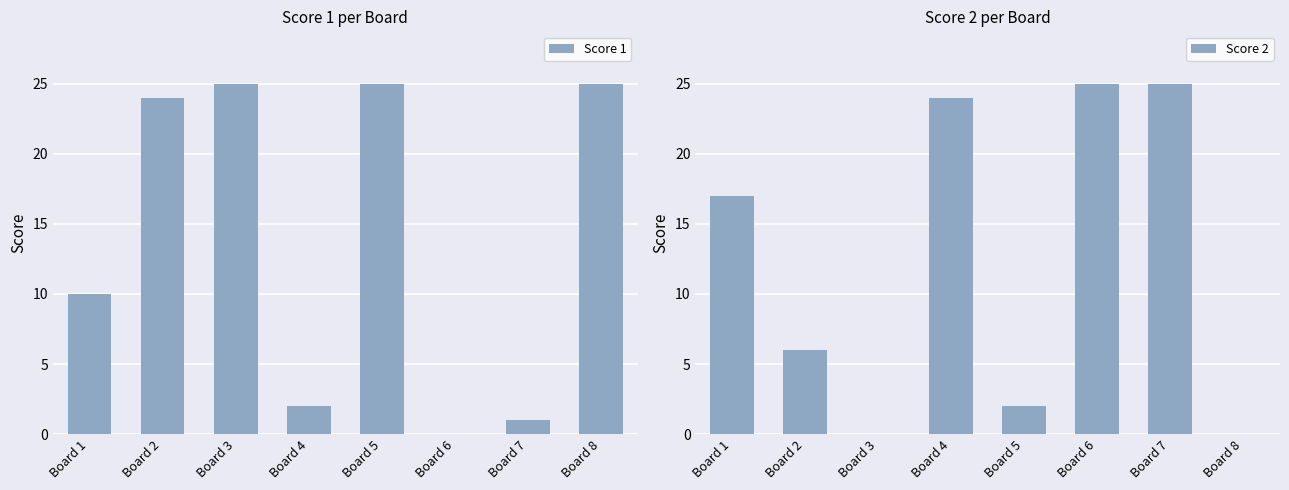

Rank the categories by Score 1 value from lowest to highest.

Board 6, Board 7, Board 4, Board 1, Board 2, Board 3, Board 5, Board 8